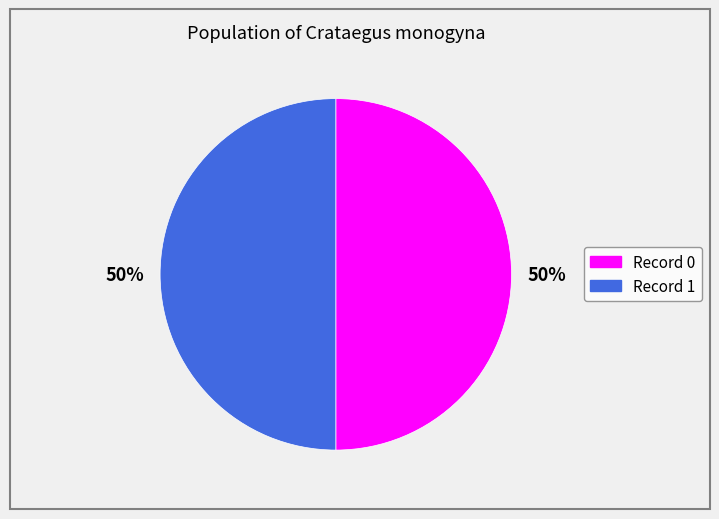

To the nearest percent, what is the combined percentage of Record 1 and Record 0?

100%